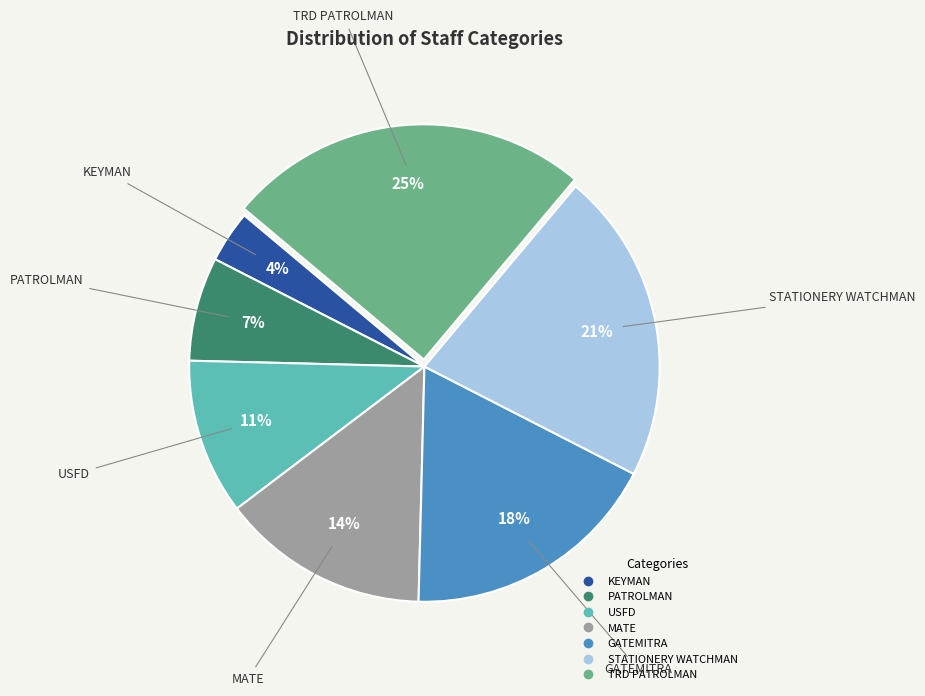

To the nearest percent, what is the average slice percentage?

14%